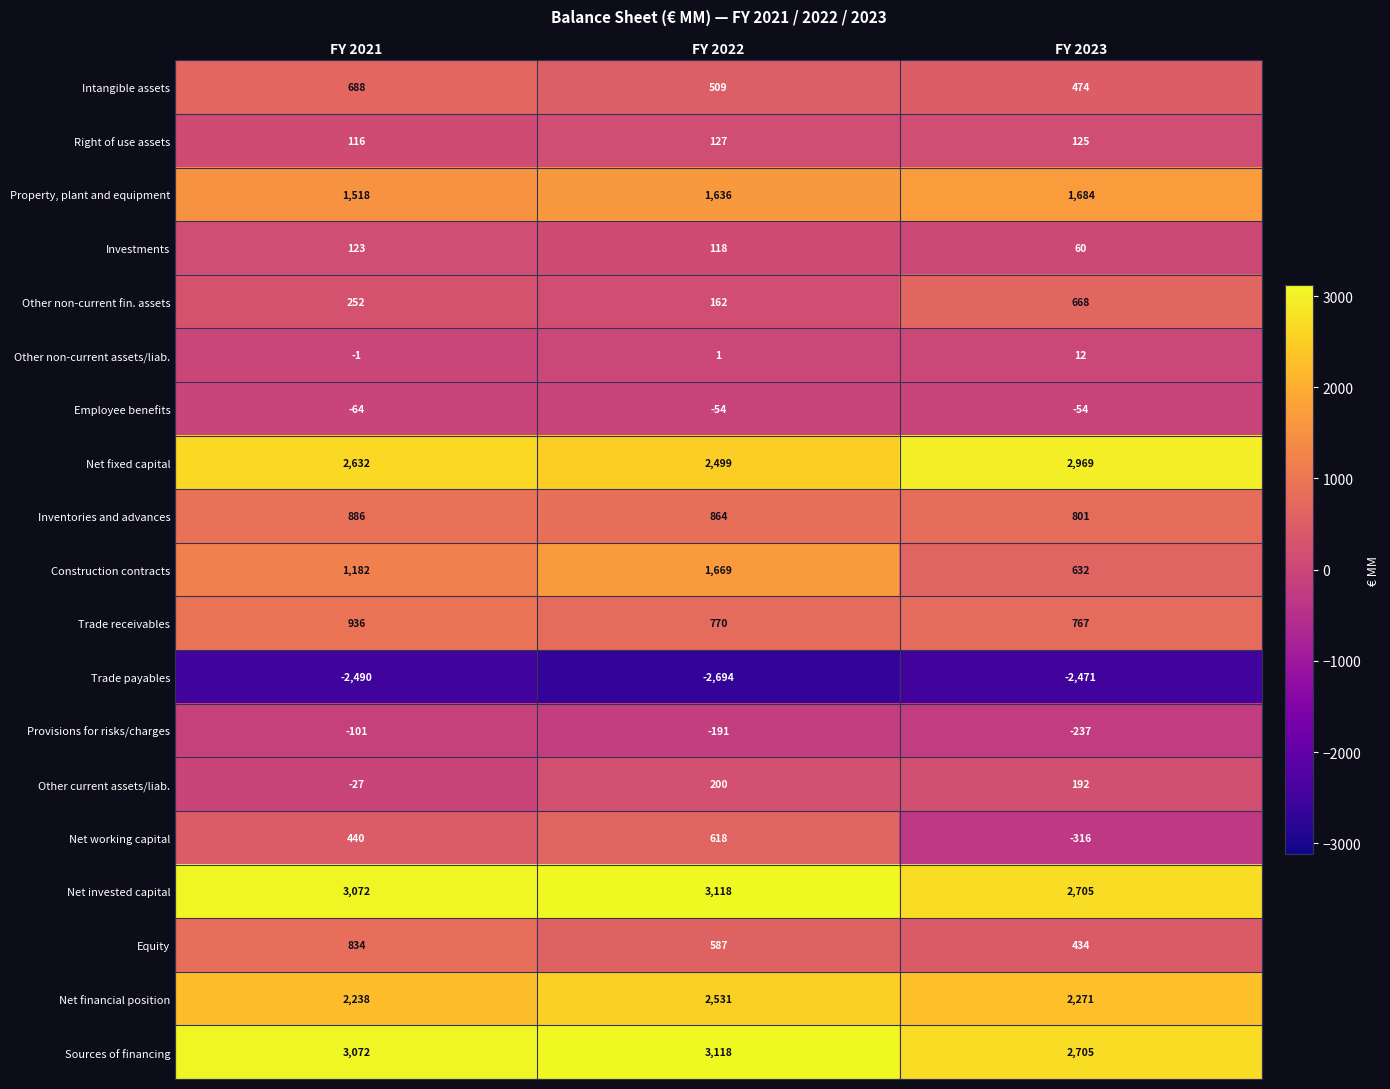

The value of Trade payables at FY 2021 is -3779. True or false?

False